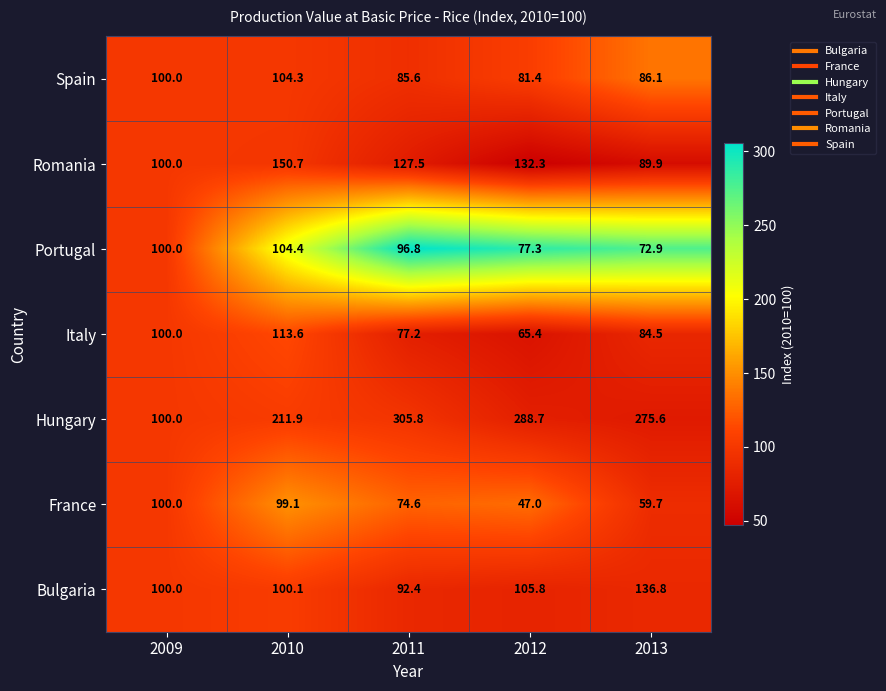

Is it true that Spain equals 100.0 at 2009?

True